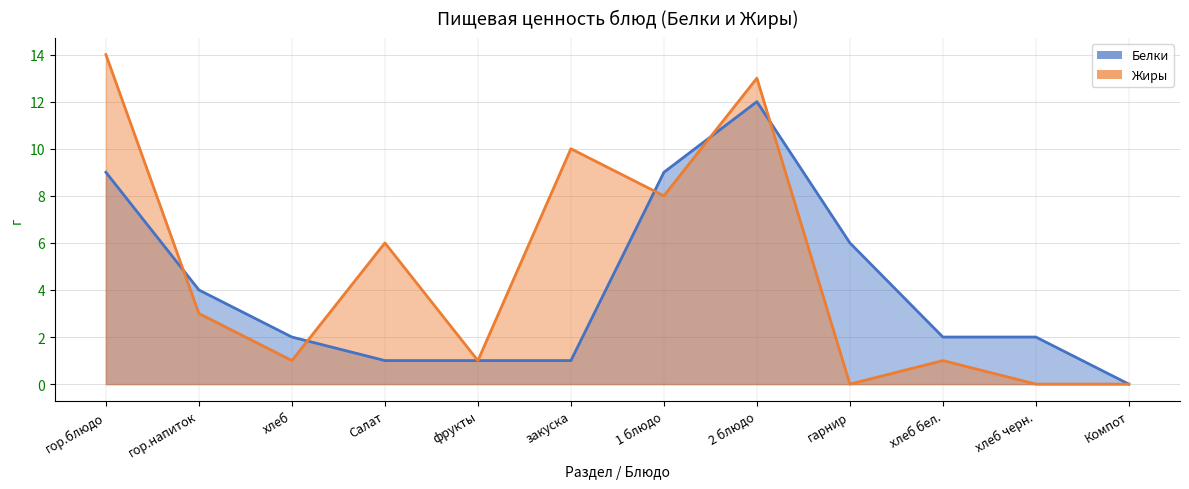

What is the label of the 1st point from the right?

Компот